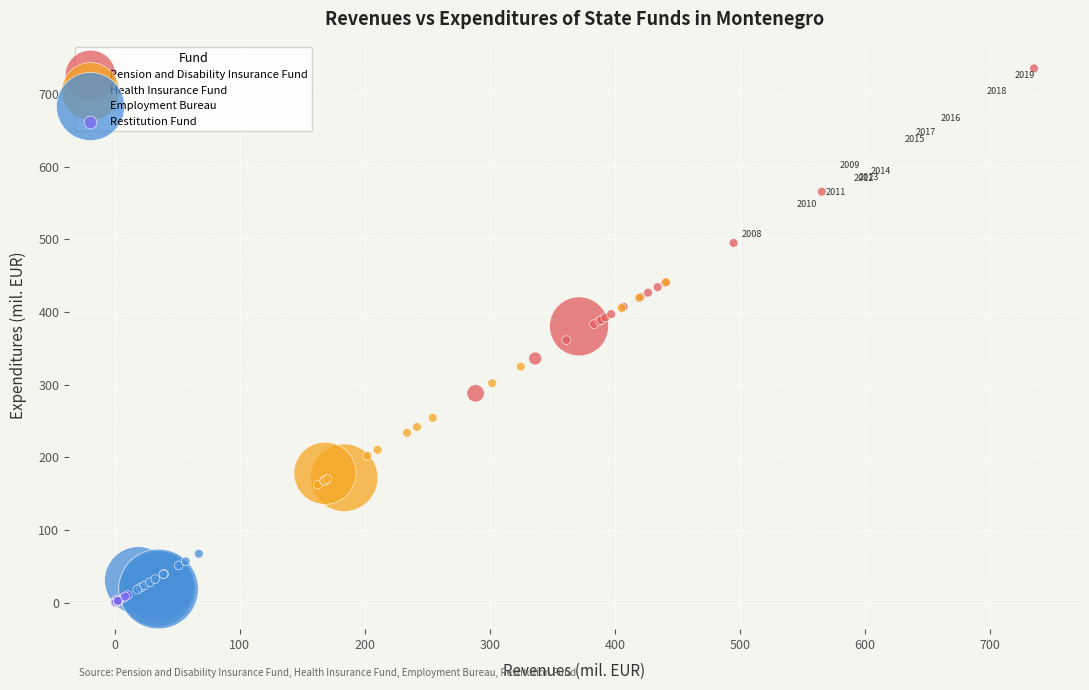

What are all the series names shown in the legend?

Pension and Disability Insurance Fund, Health Insurance Fund, Employment Bureau, Restitution Fund